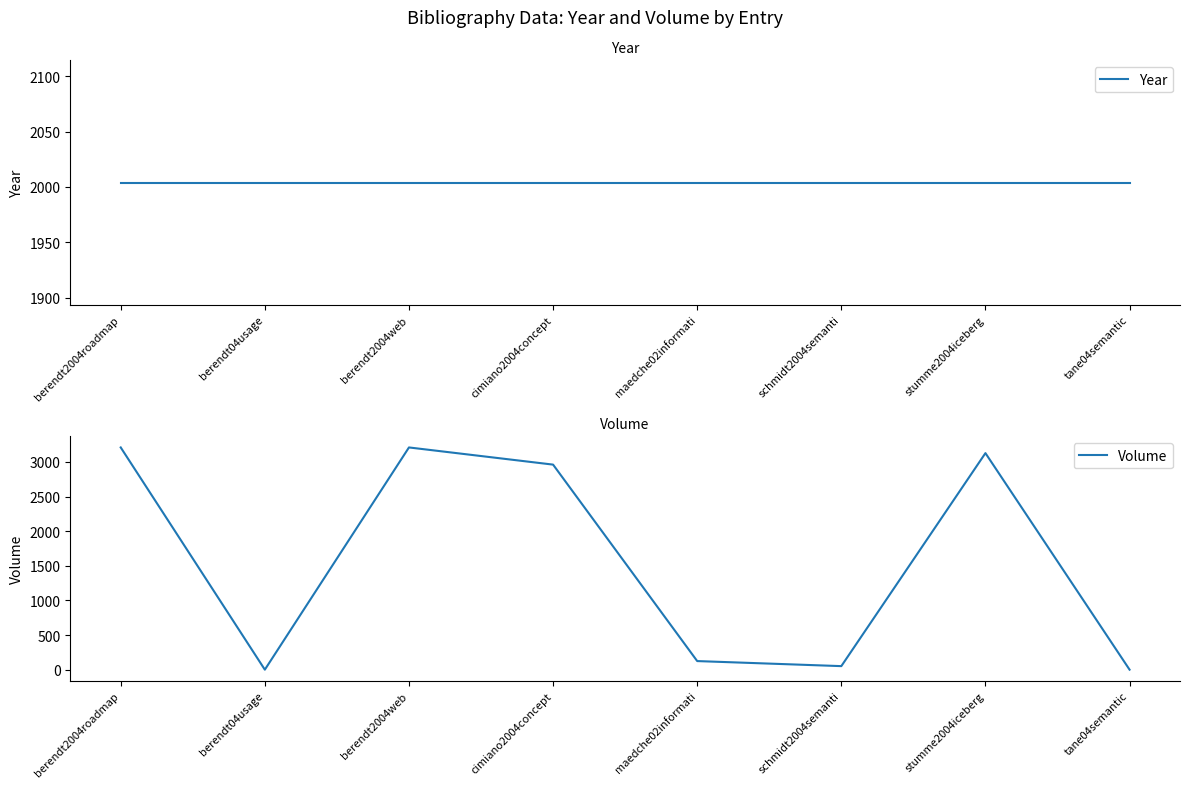

True or false: Year has a value of 2004 at berendt04usage.

True